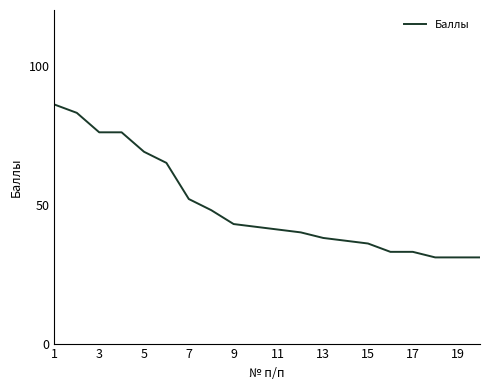

What is the minimum value shown in the chart?

31